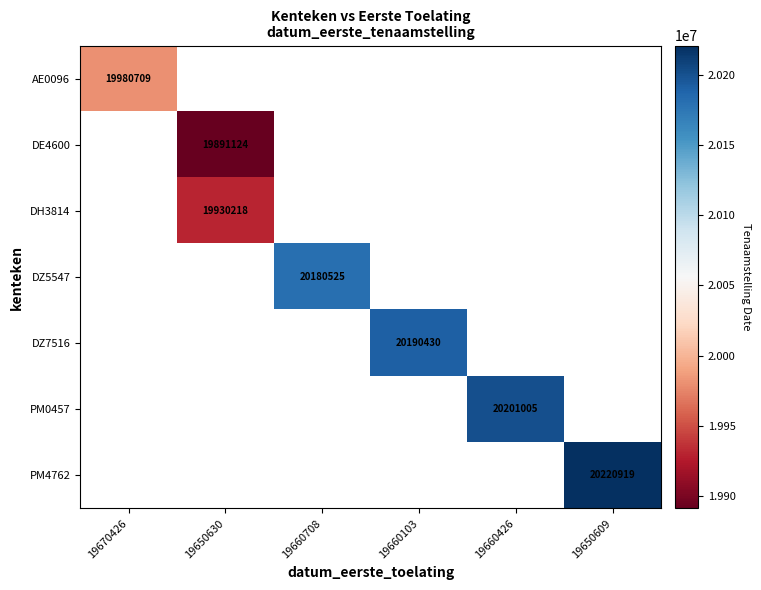

Is it true that DZ7516 equals 5761309 at 19660103?

False